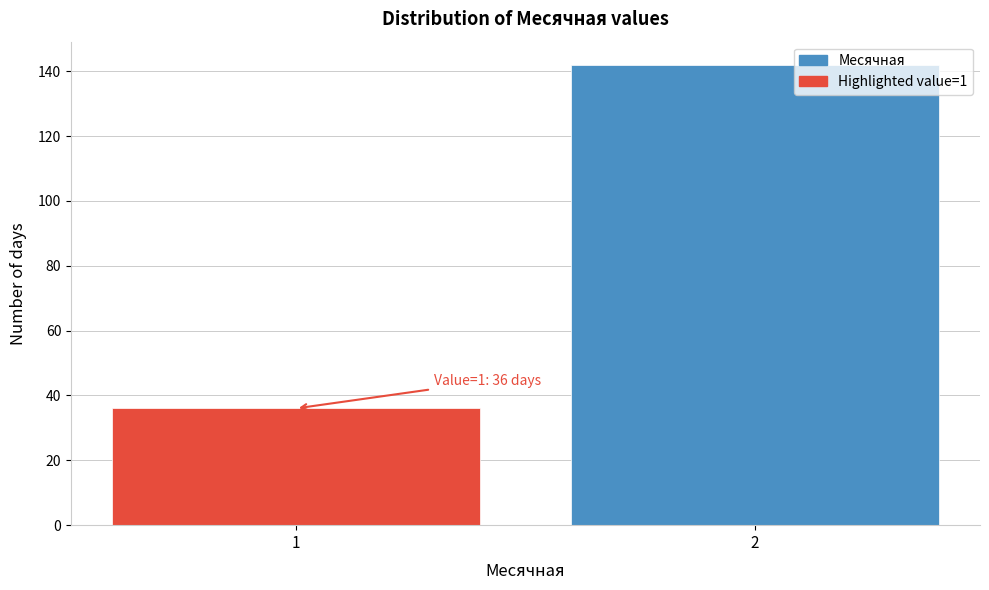

Reading right to left, transcribe all the data shown in this chart.

142	36